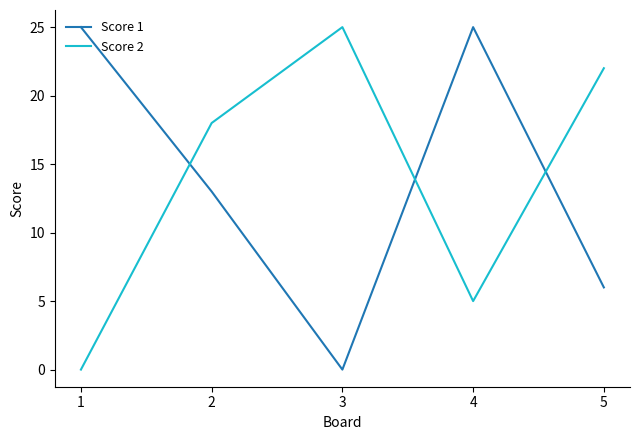

At which label does Score 1 reach its minimum?

3